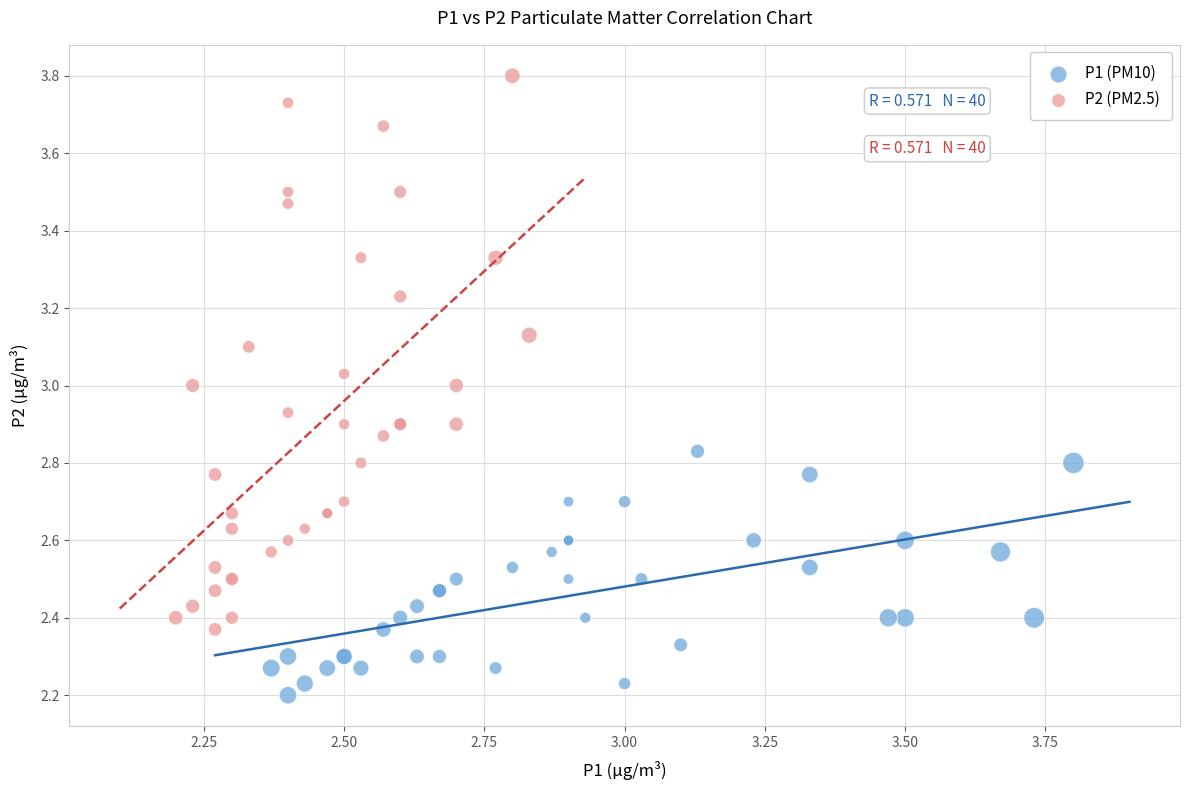

Which series has the largest Y range (max minus min)?

P2 (PM2.5)